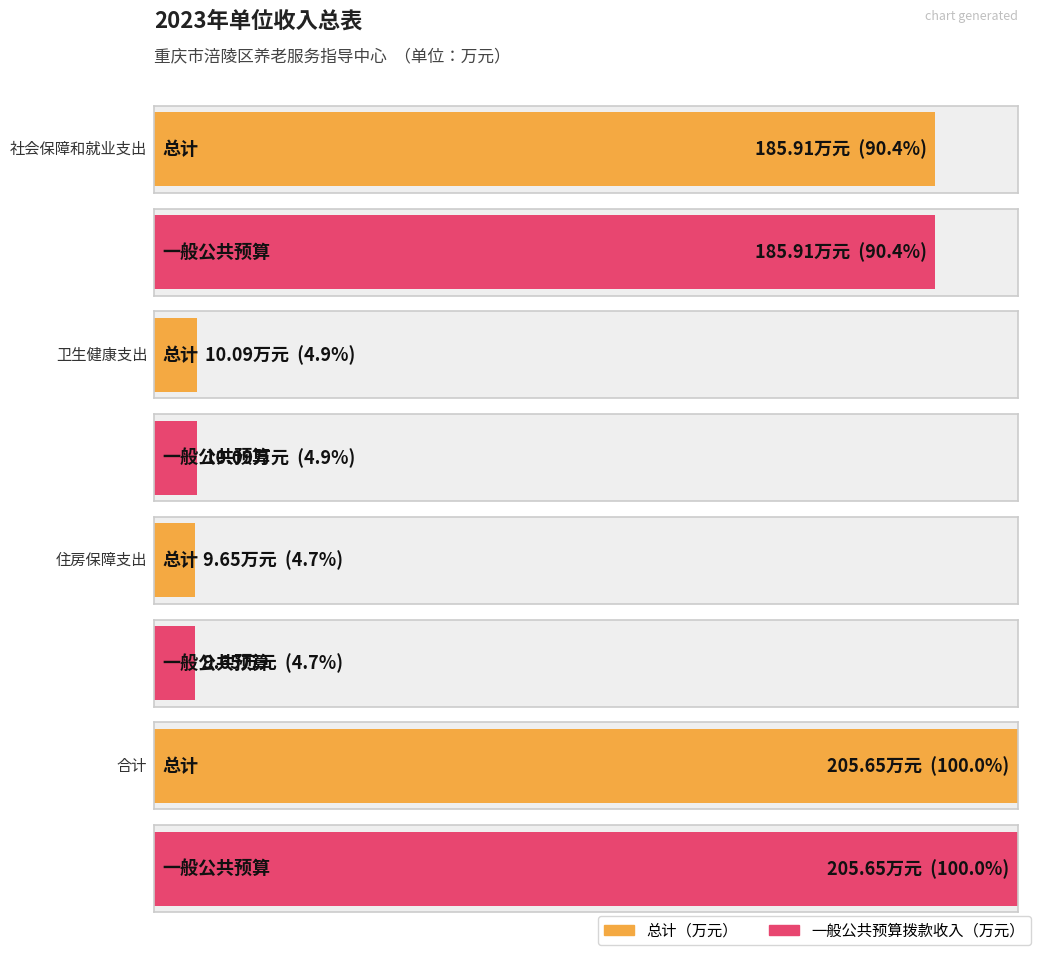

List the series in order of their peak value, highest first.

总计, 一般公共预算拨款收入